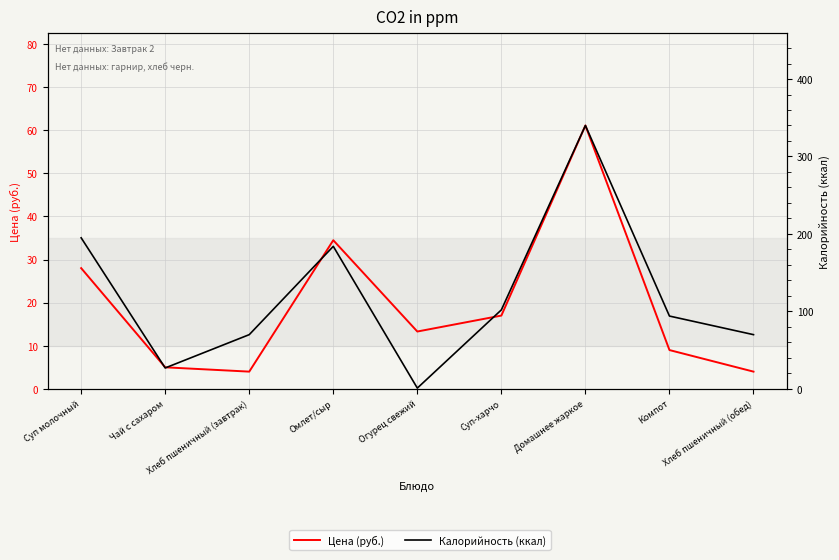

At which category does Цена (руб.) reach its first local valley?

Хлеб пшеничный (завтрак)